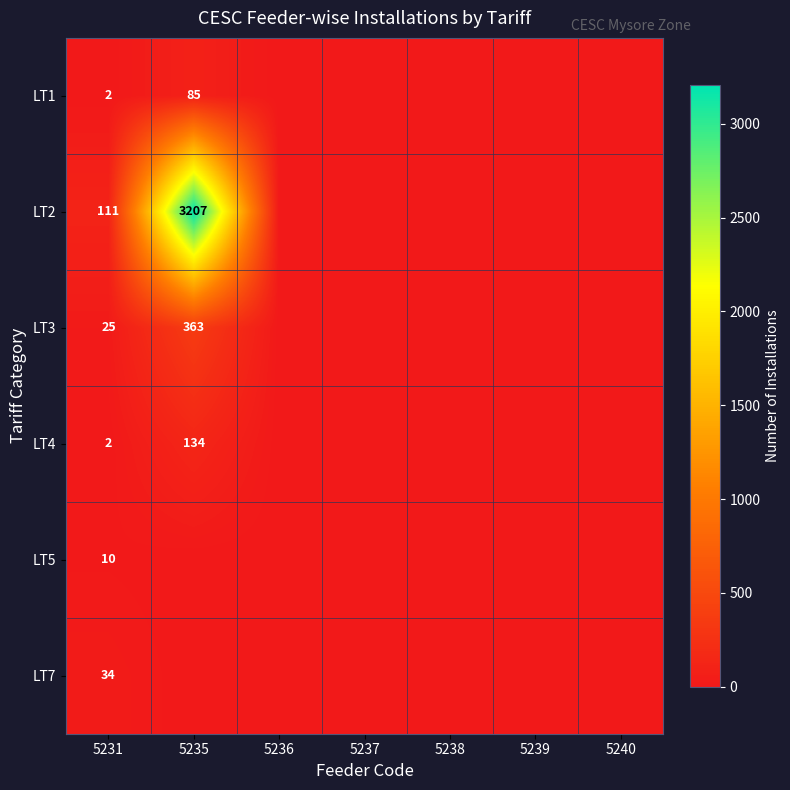

True or false: LT3 has a value of 13 at 5231.

False